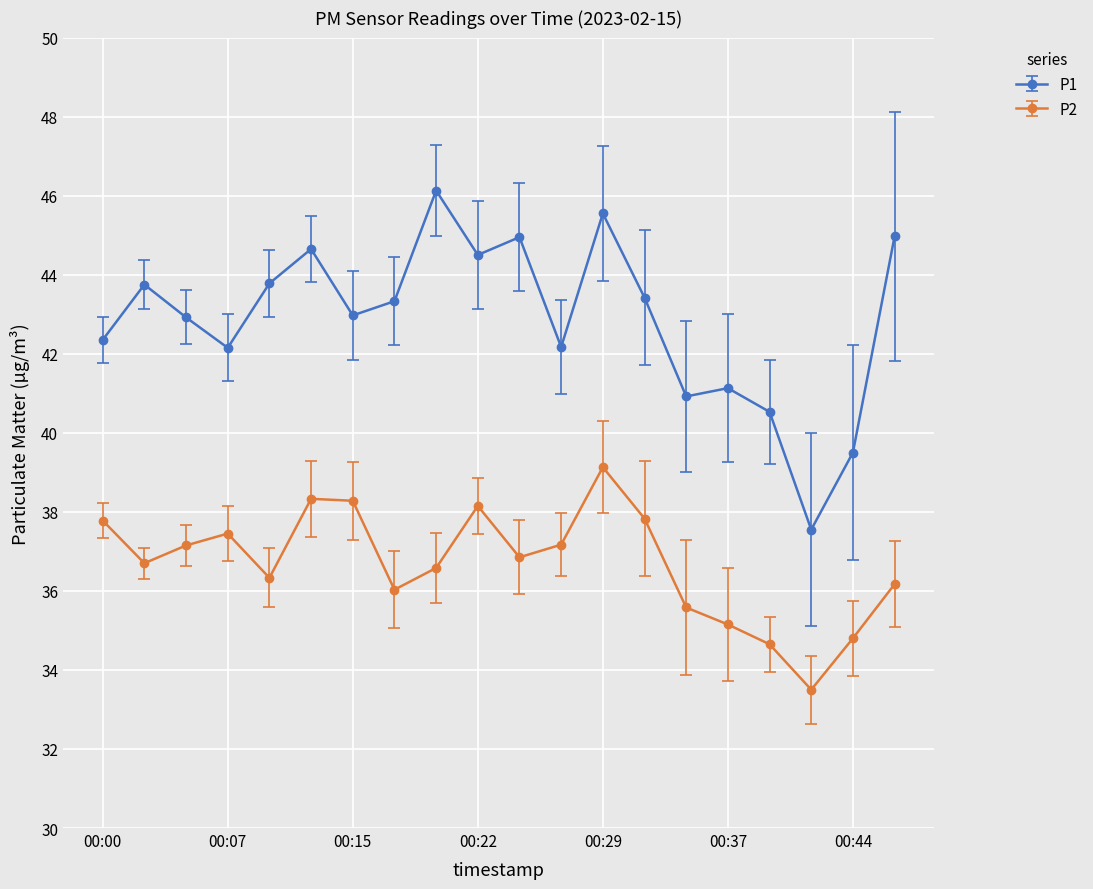

Which series has the largest range (max minus min)?

P1